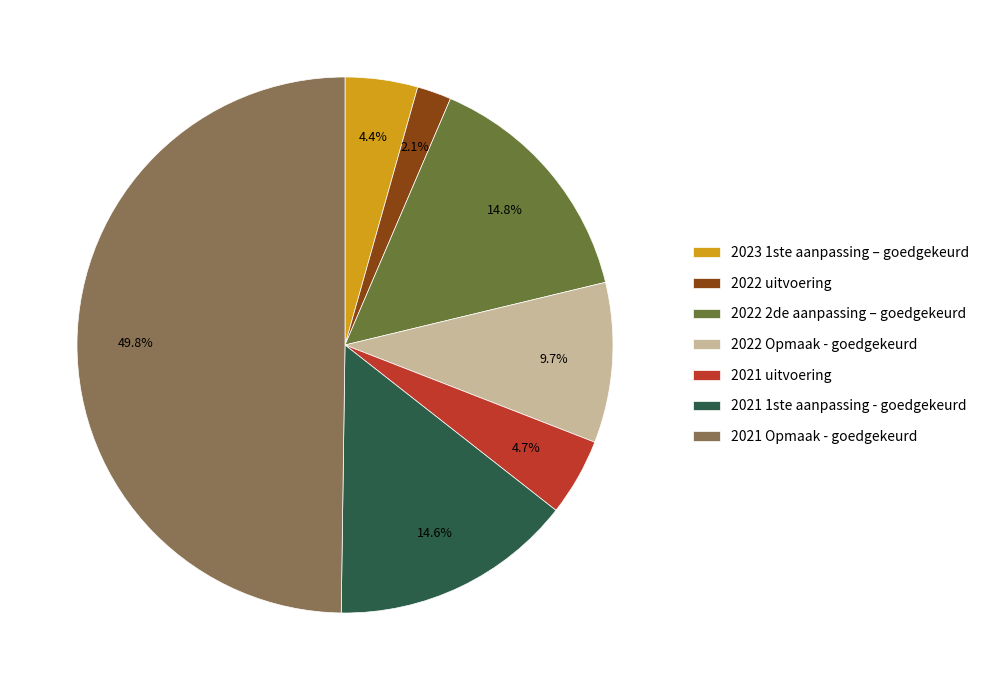

The 2021 Opmaak - goedgekeurd slice represents 62% of the pie. True or false?

False